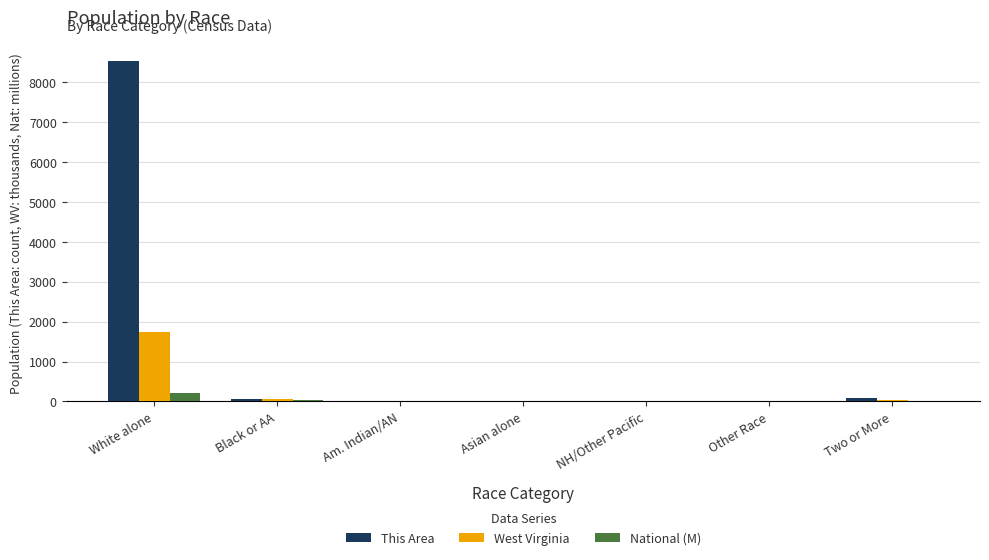

Which series has the largest total across all categories?

This Area